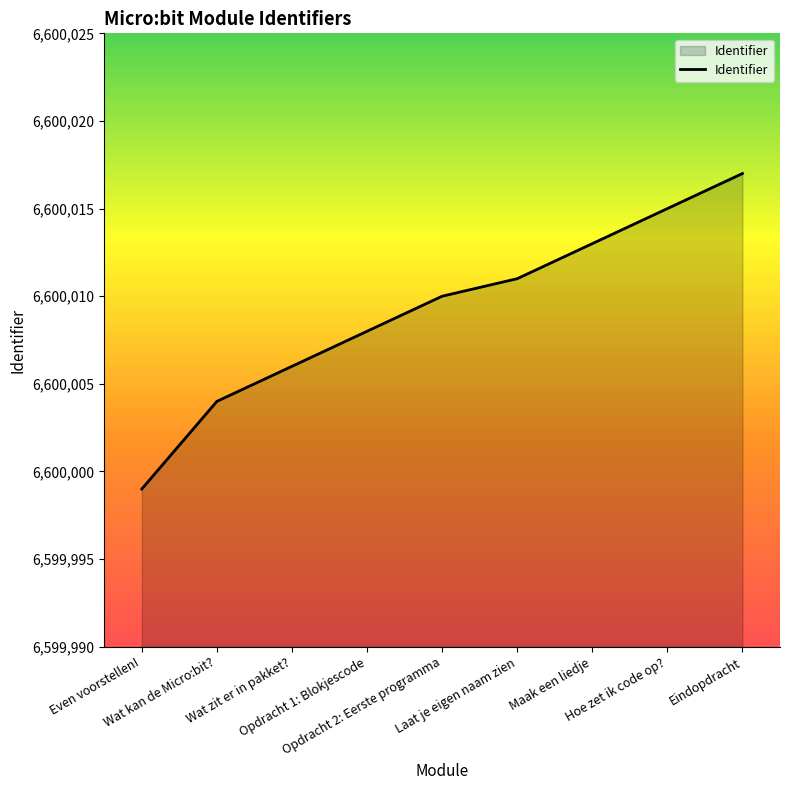

List the labels in order of value, smallest first.

Even voorstellen!, Wat kan de Micro:bit?, Wat zit er in pakket?, Opdracht 1: Blokjescode, Opdracht 2: Eerste programma, Laat je eigen naam zien, Maak een liedje, Hoe zet ik code op?, Eindopdracht